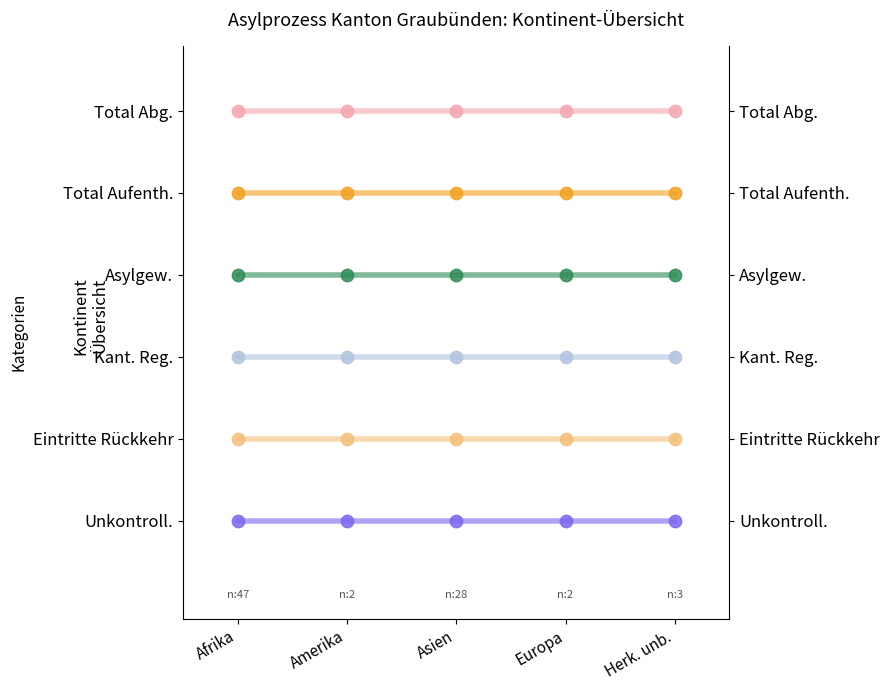

Which series contains the highest Y value?

Total Abg.